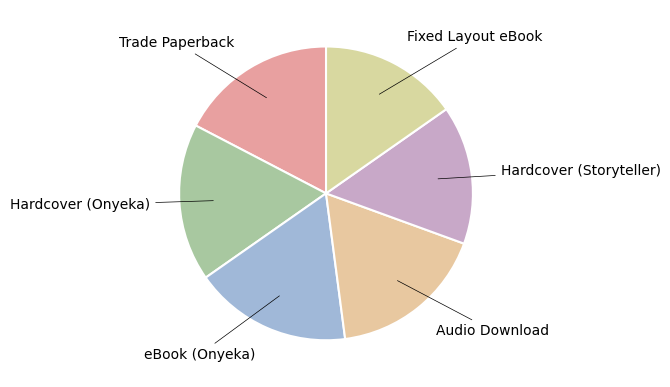

What is the smallest slice in the pie chart?

Hardcover (Storyteller)